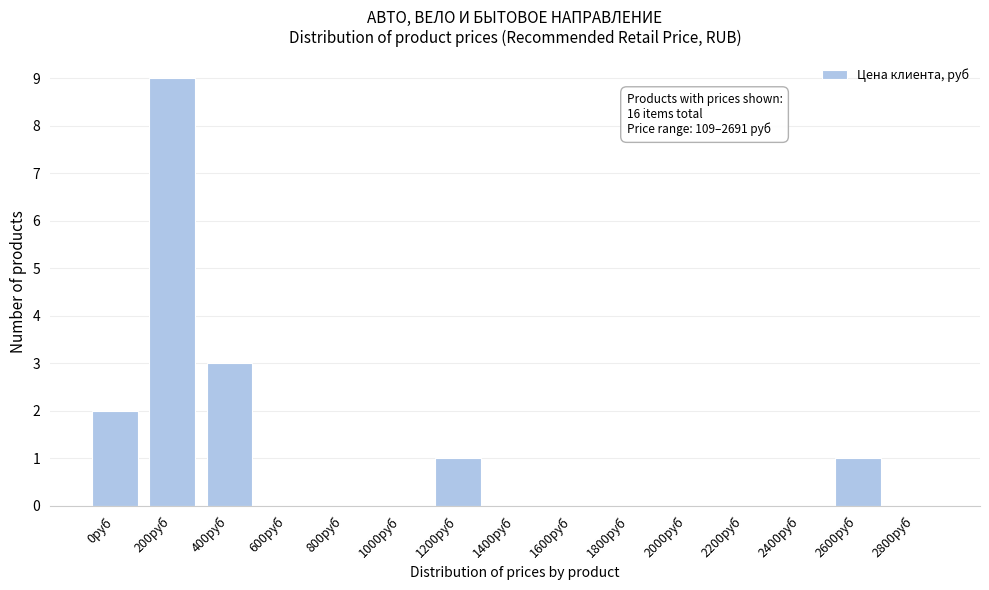

Reading left to right, list all the values displayed in this chart.

0руб=2	200руб=9	400руб=3	600руб=0	800руб=0	1000руб=0	1200руб=1	1400руб=0	1600руб=0	1800руб=0	2000руб=0	2200руб=0	2400руб=0	2600руб=1	2800руб=0